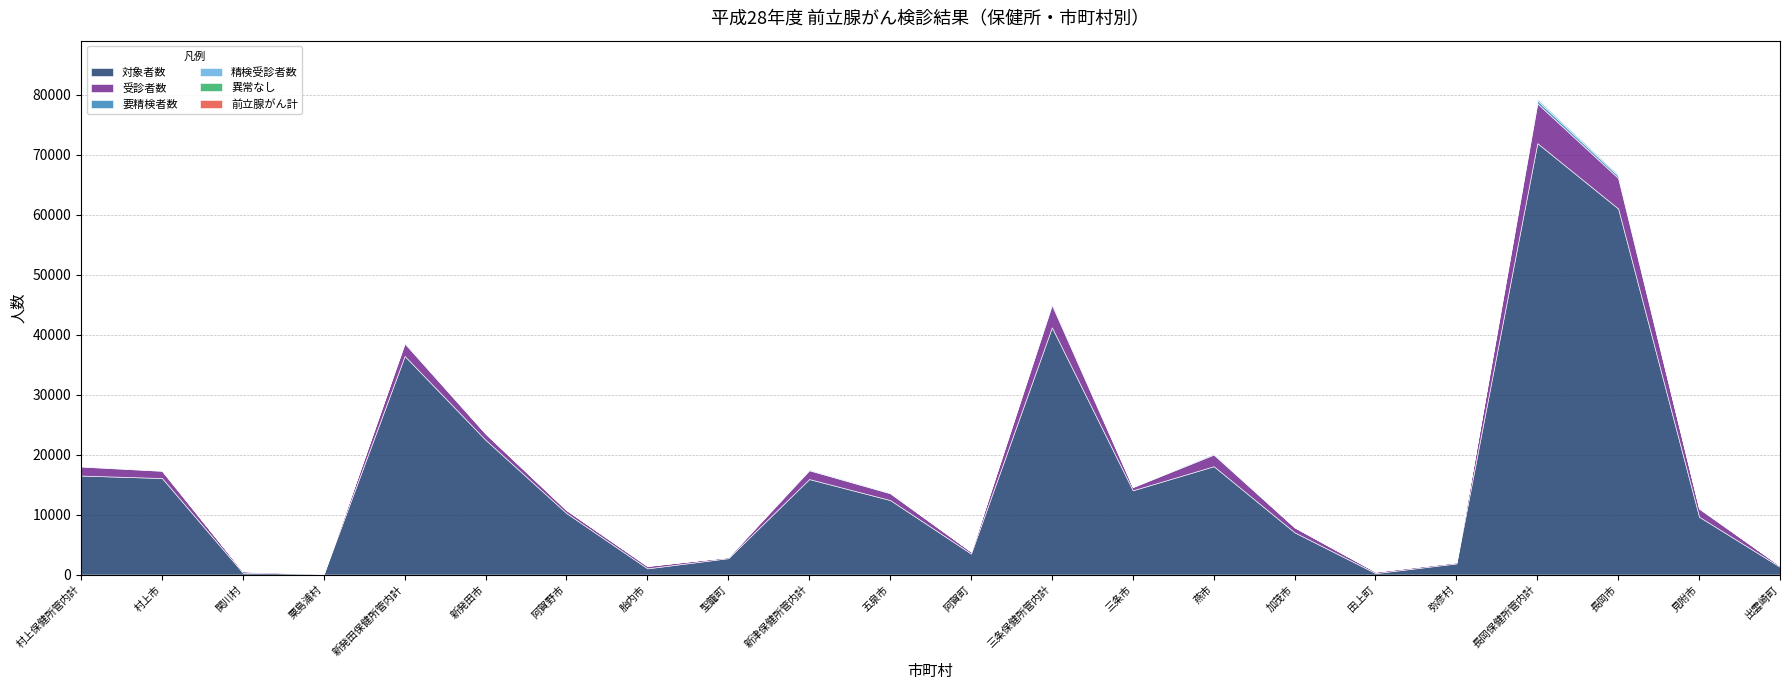

True or false: 前立腺がん計 and 要精検者数 intersect in this chart.

False